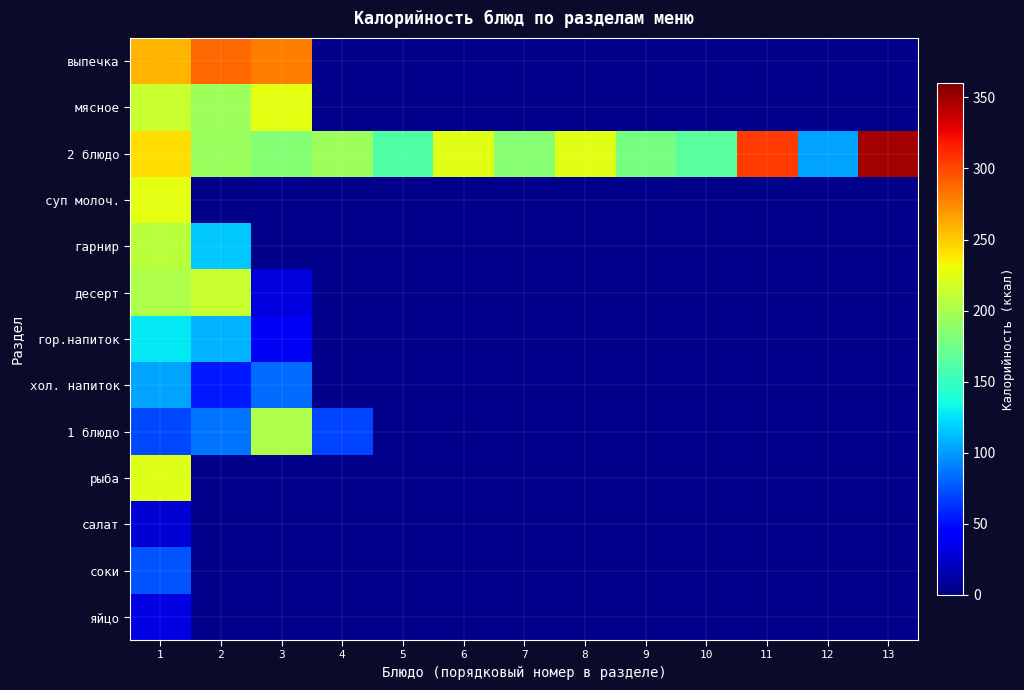

Which has a higher value, 1 or 3?

3